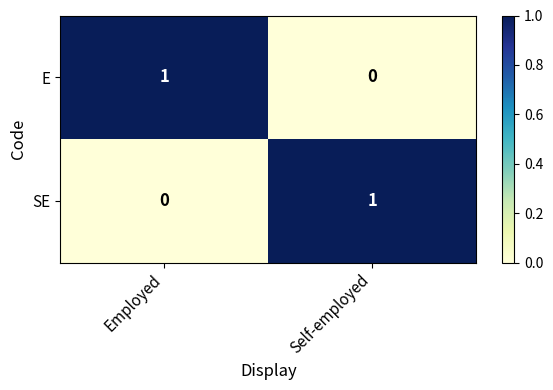

True or false: SE has a value of 0 at Employed.

True